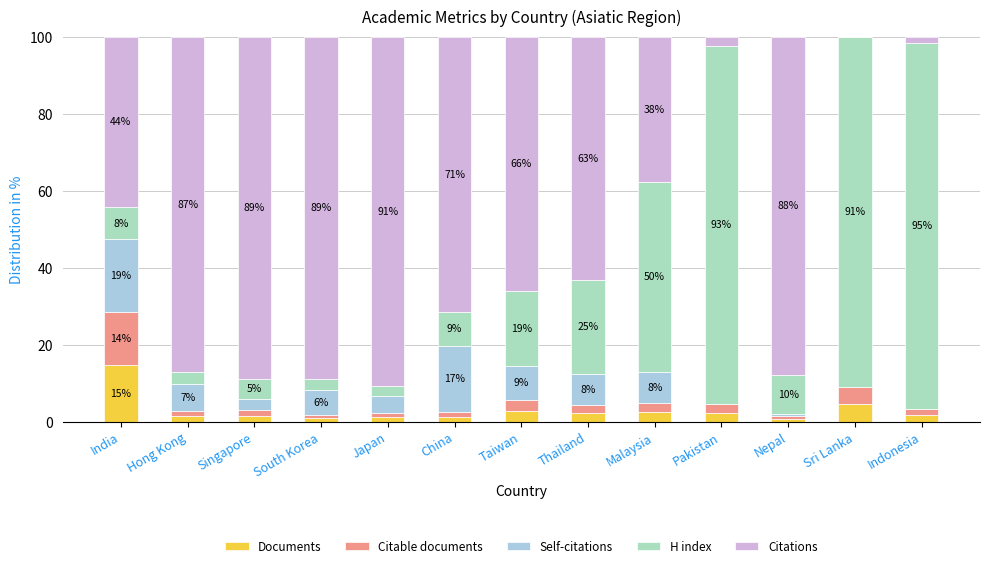

What is the highest value of the Documents series?

14.7